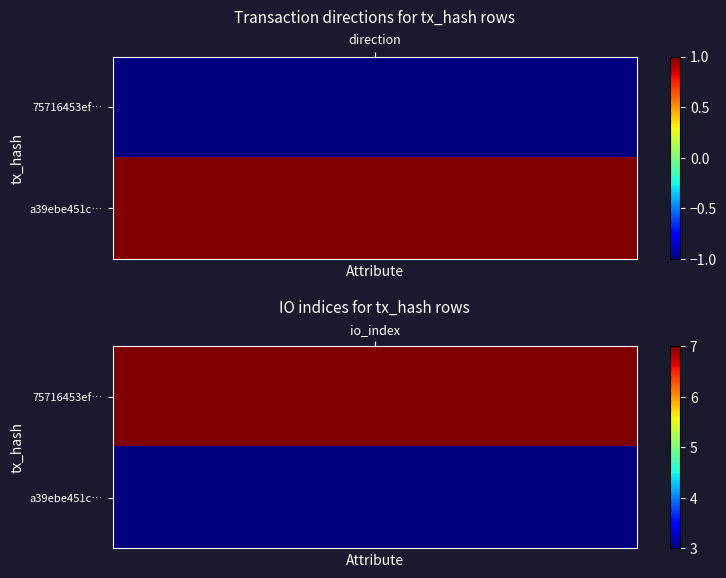

Which series changed the most between 0 and 1?

75716453efba24ae42cd488120038cb28a61e6c